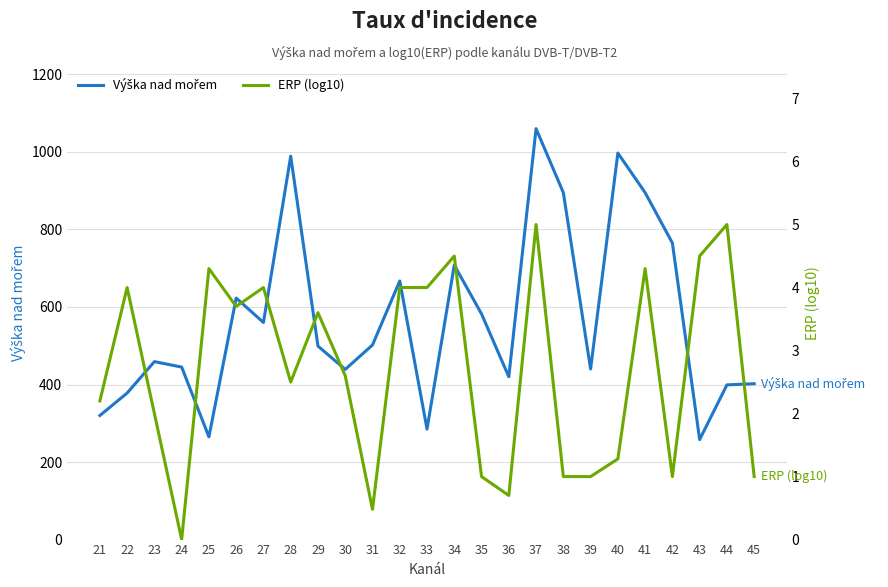

List the labels in order of Výška nad mořem value, smallest first.

43, 25, 33, 21, 22, 44, 45, 36, 30, 39, 24, 23, 29, 31, 27, 35, 26, 32, 34, 42, 38, 41, 28, 40, 37